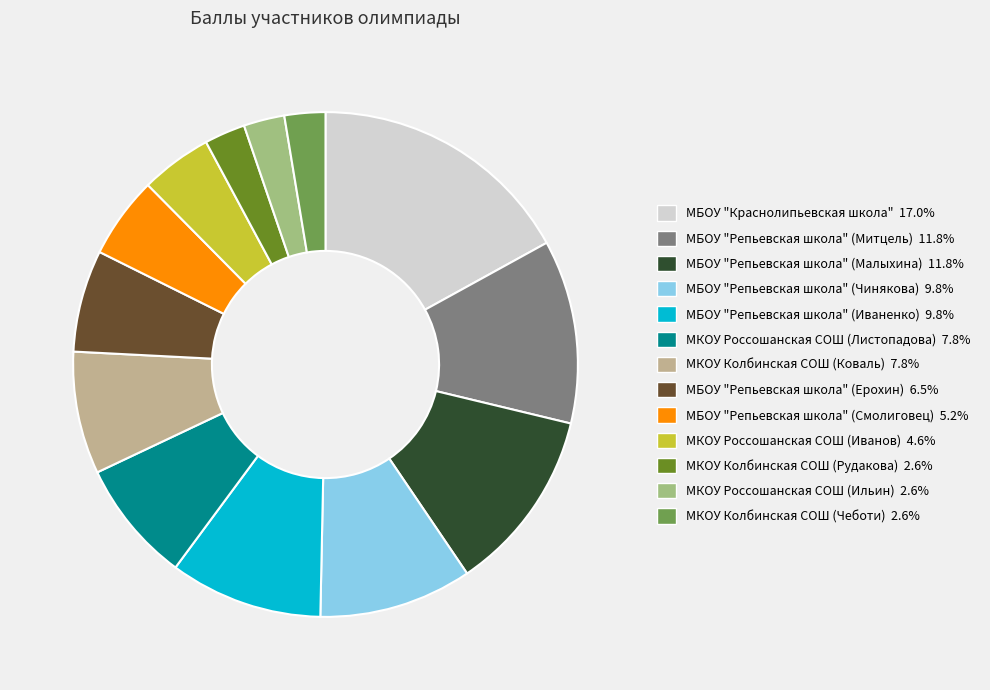

To the nearest percent, what is the difference between the МБОУ "Репьевская школа" (Чинякова) and МБОУ "Репьевская школа" (Митцель) slice percentages?

2%